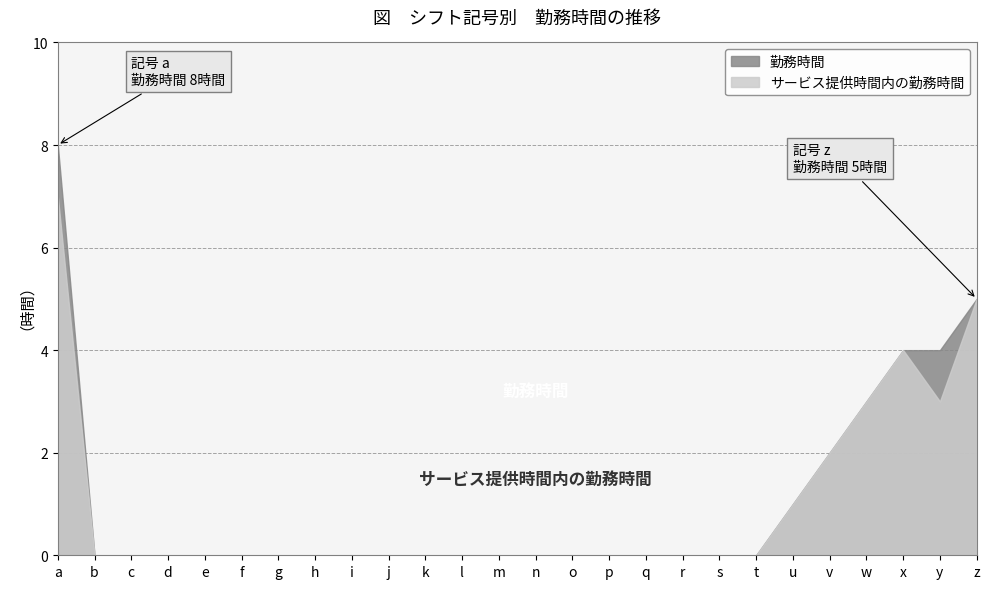

Reading right to left, transcribe all the data shown in this chart.

勤務時間: 5	4	4	3	2	1	0	0	0	0	0	0	0	0	0	0	0	0	0	0	0	0	0	0	0	8
サービス提供時間内の勤務時間: 5	3	4	3	2	1	0	0	0	0	0	0	0	0	0	0	0	0	0	0	0	0	0	0	0	7